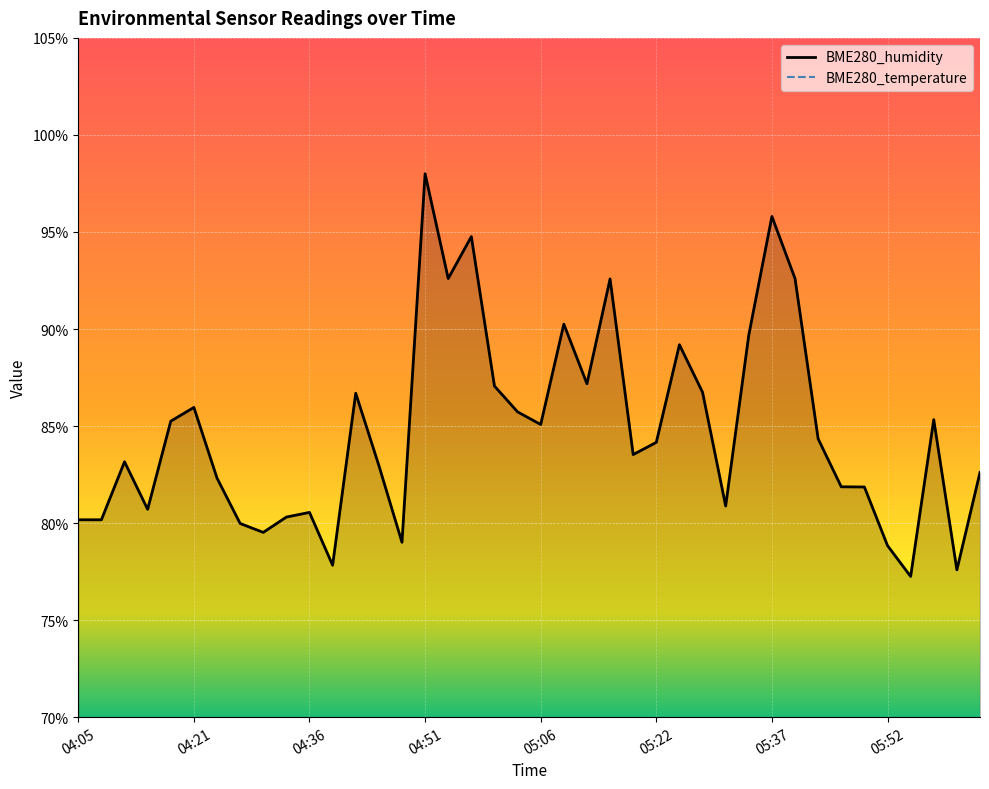

What are all the series names shown in the legend?

BME280_humidity, BME280_temperature